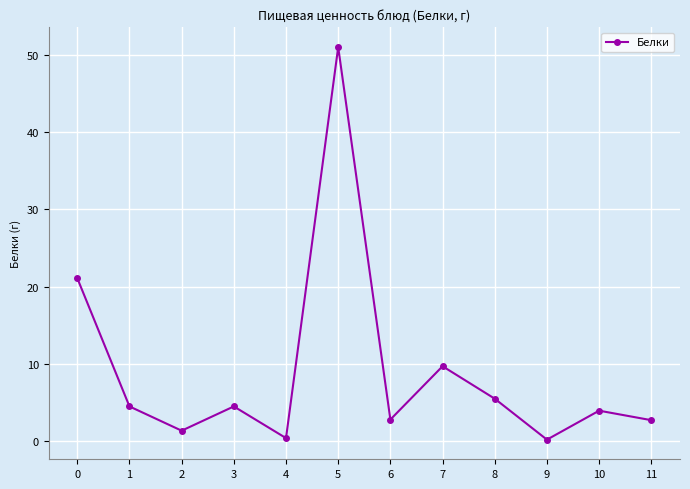

How many data points does each series have?

12